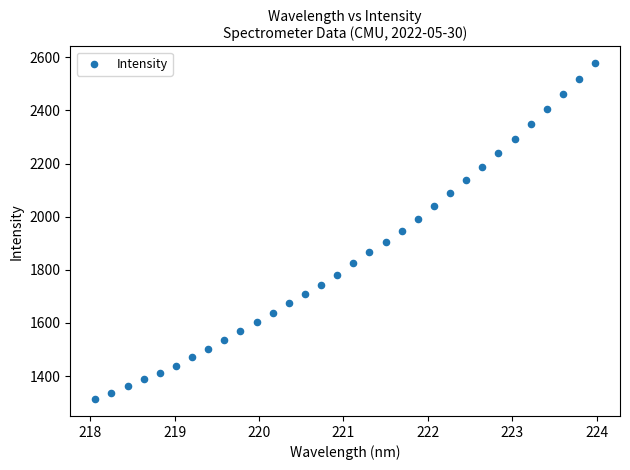

What is the range of Y values (max minus min)?

1264.8